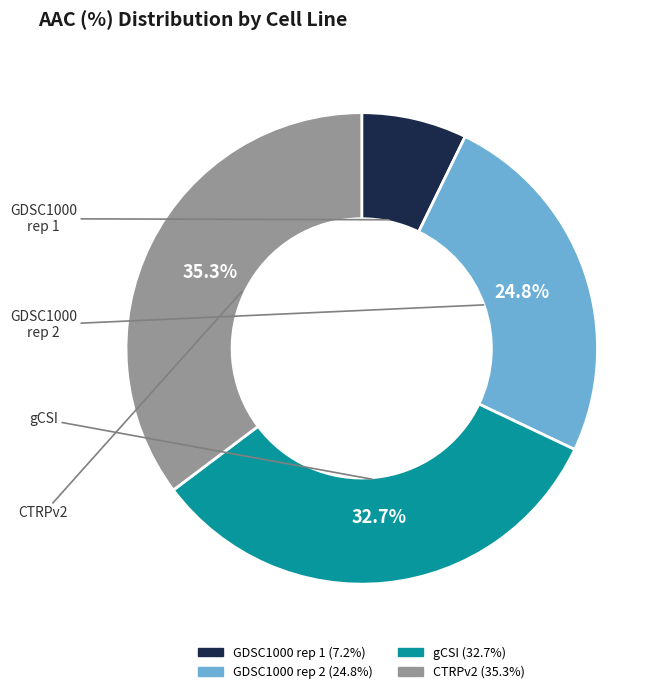

Between CTRPv2 and GDSC1000 rep 1, which is larger?

CTRPv2